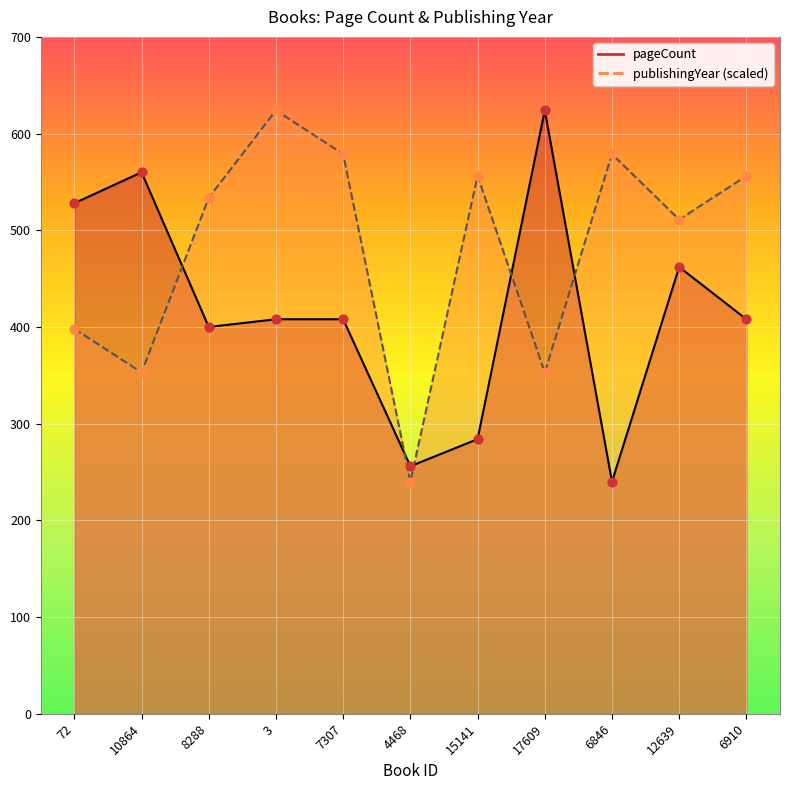

What are all the series names shown in the legend?

pageCount, publishingYear